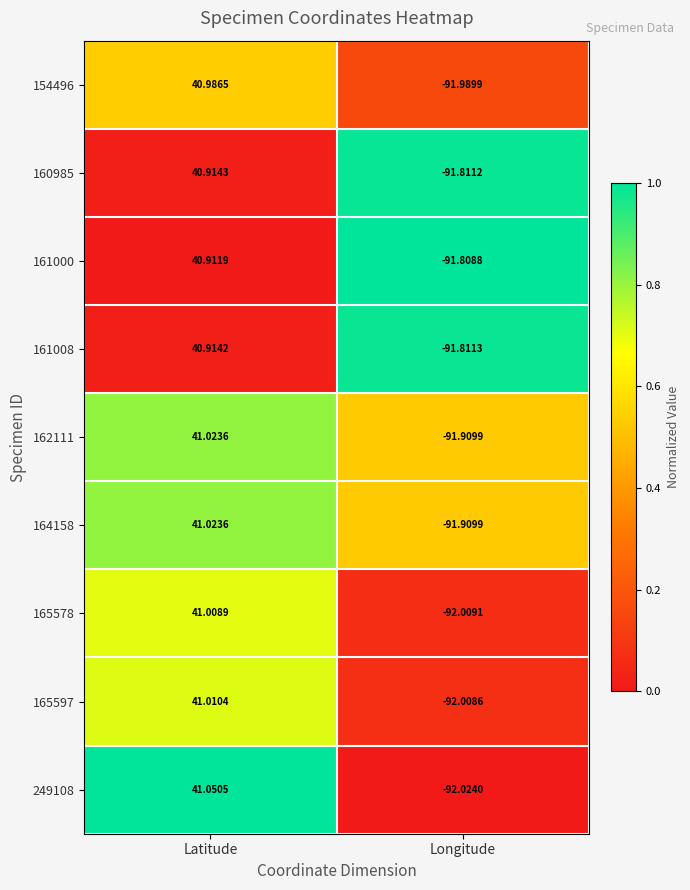

Rank the categories by 164158 value from highest to lowest.

Latitude, Longitude